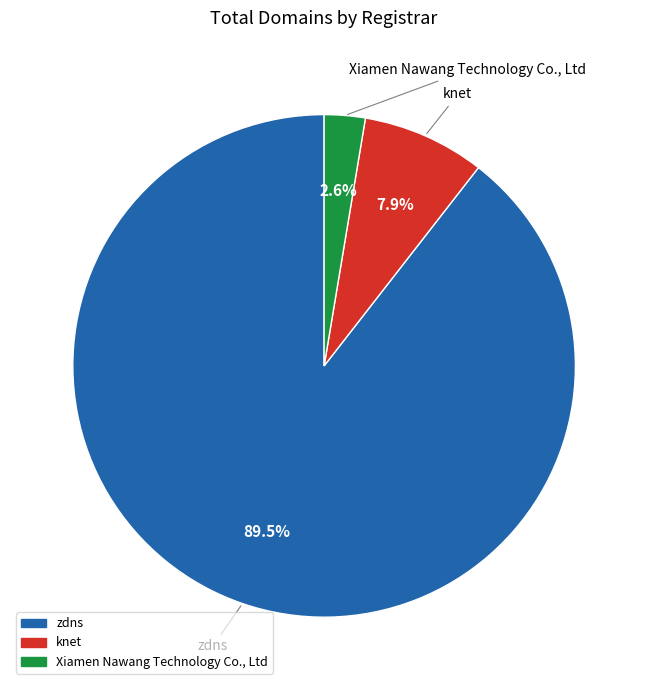

Is there any slice that represents more than half of the pie?

Yes